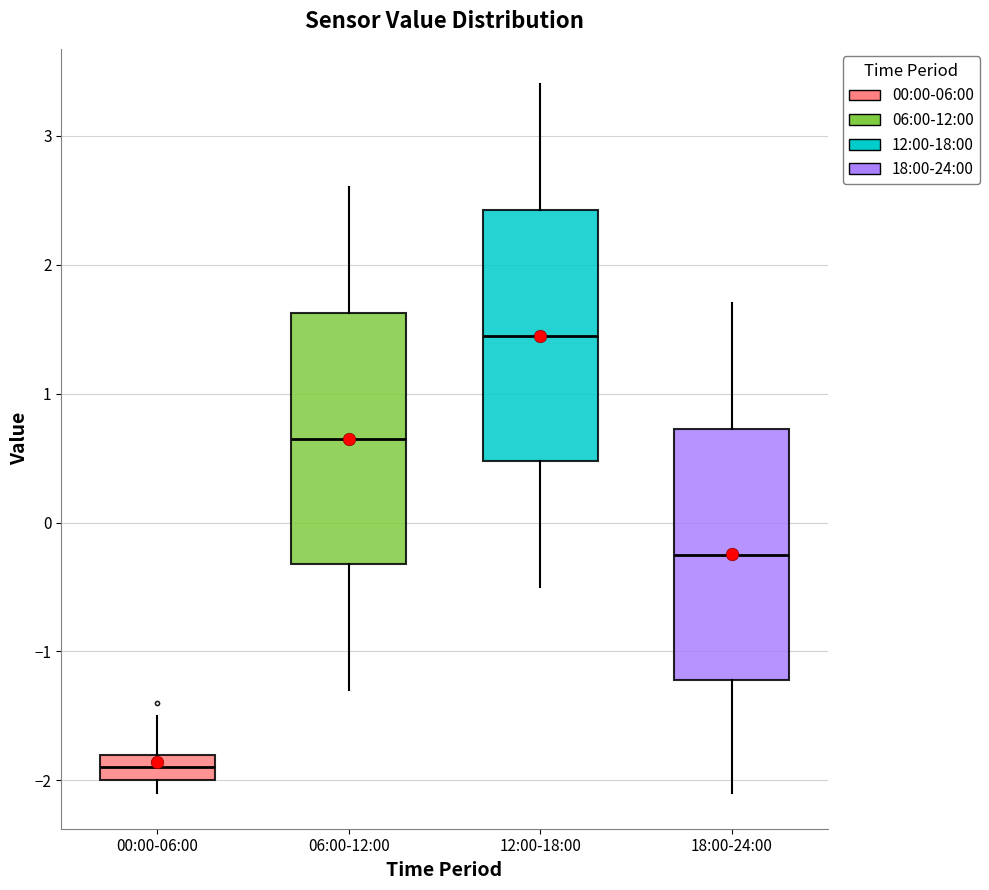

Reading left to right, transcribe this box plot: for each box, give where its median line is, the range the box spans, and where its two whiskers end, as read against the y-axis. The values are not printed on the chart, so give them approximately, as read against the axis.

00:00-06:00: median -1.9, box -2.0 to -1.8, whiskers -2.1 to -1.5
06:00-12:00: median 0.7, box -0.3 to 1.6, whiskers -1.3 to 2.6
12:00-18:00: median 1.5, box 0.5 to 2.4, whiskers -0.5 to 3.4
18:00-24:00: median -0.2, box -1.2 to 0.7, whiskers -2.1 to 1.7